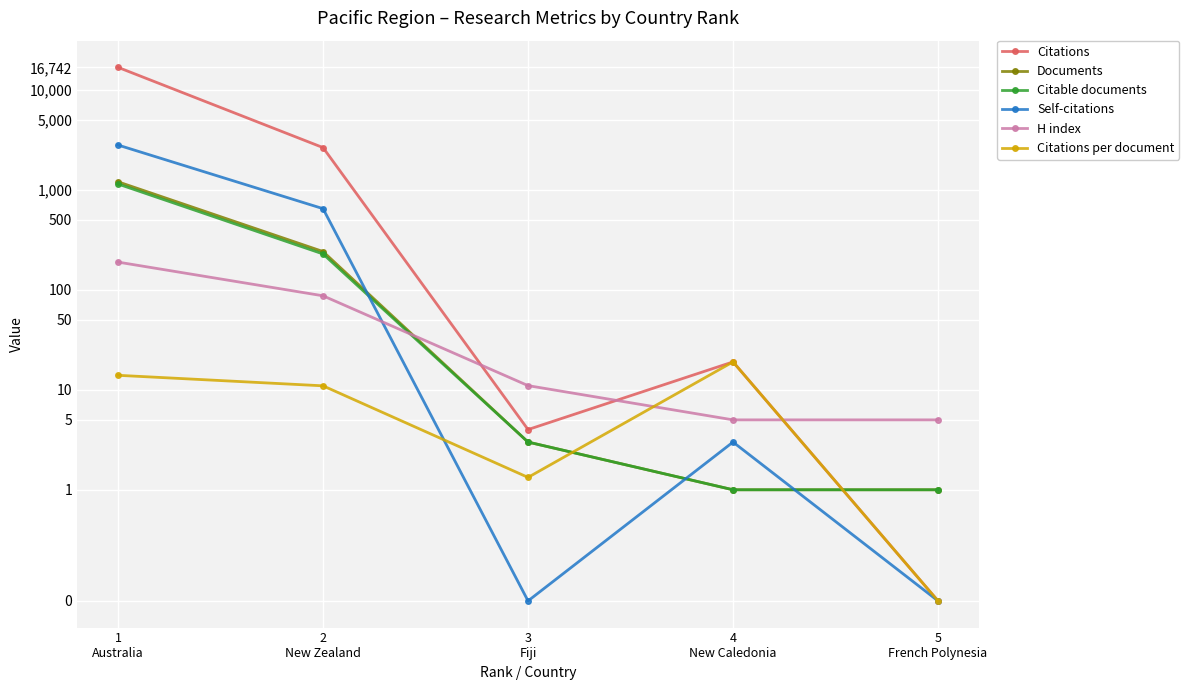

True or false: Citations per document and Citations intersect in this chart.

False